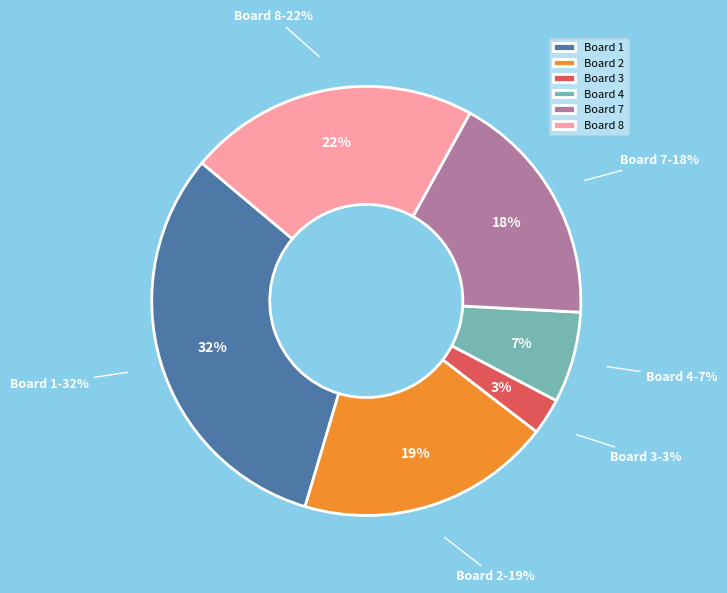

Does Board 1 represent more than half of the total?

No